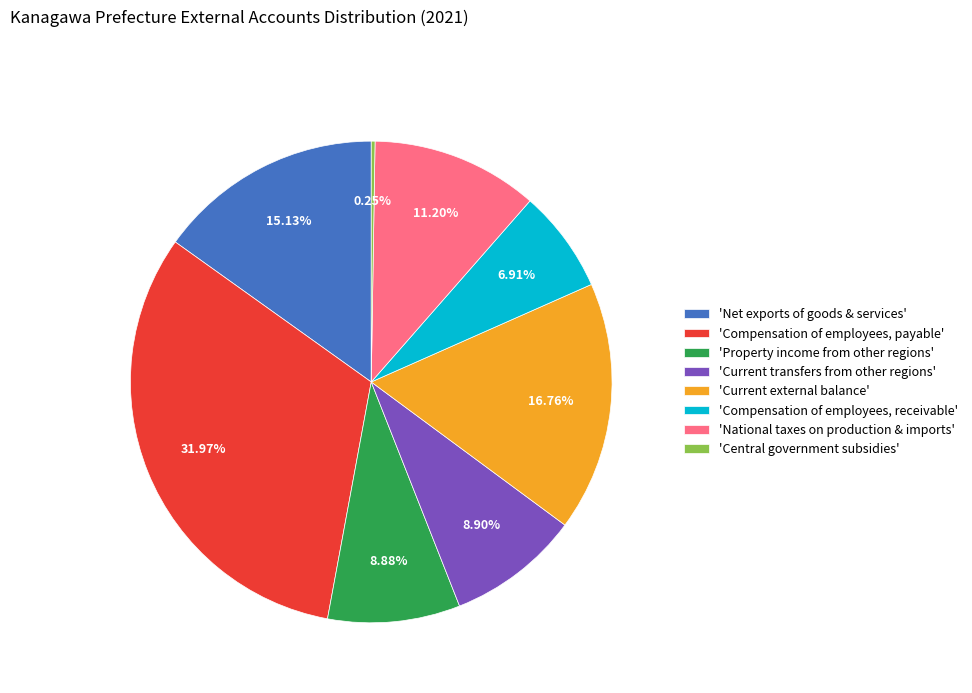

Between 'Compensation of employees, receivable' and 'Net exports of goods & services', which is larger?

'Net exports of goods & services'